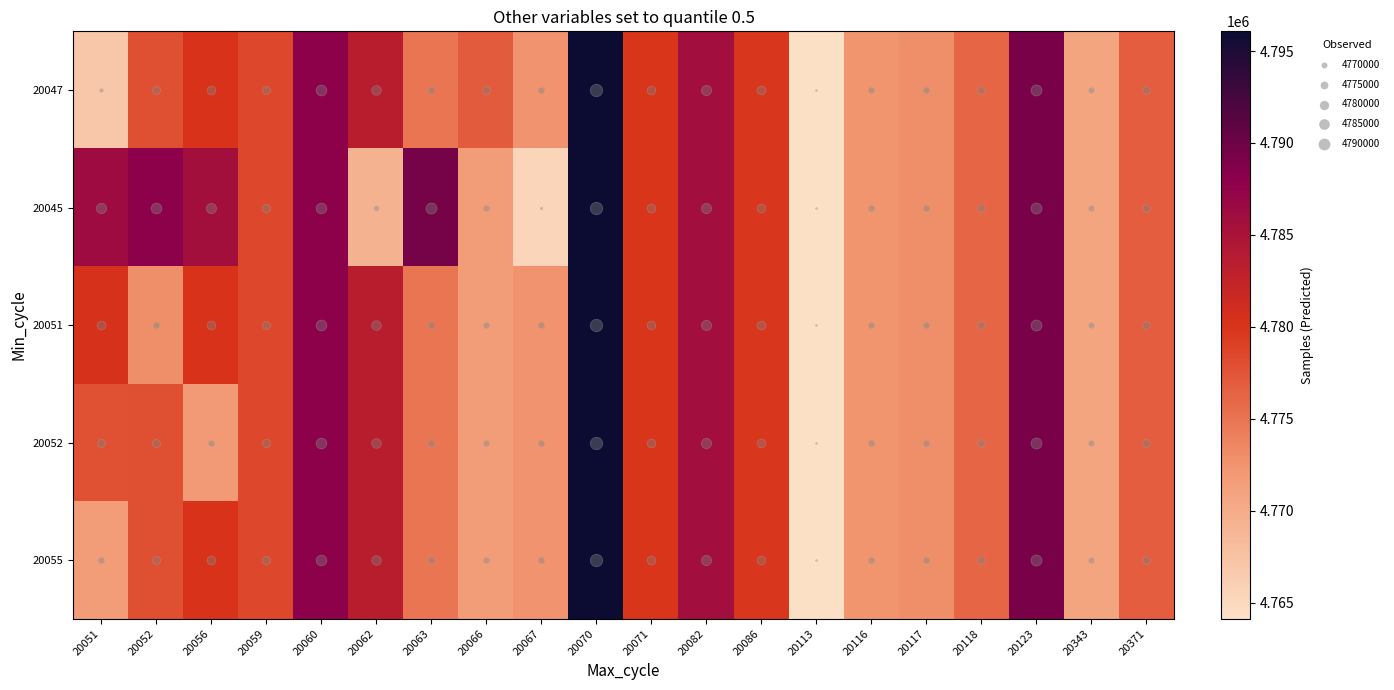

Which series has the largest total across all categories?

20045